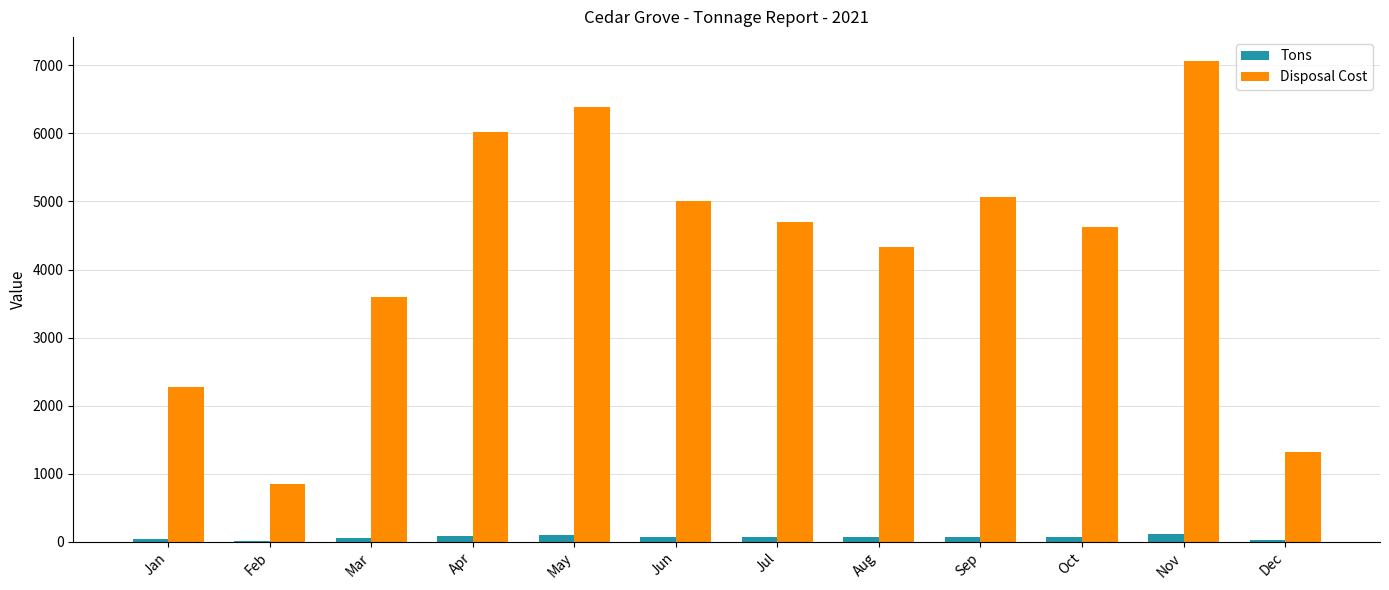

How many values in the Tons series exceed 71?

6